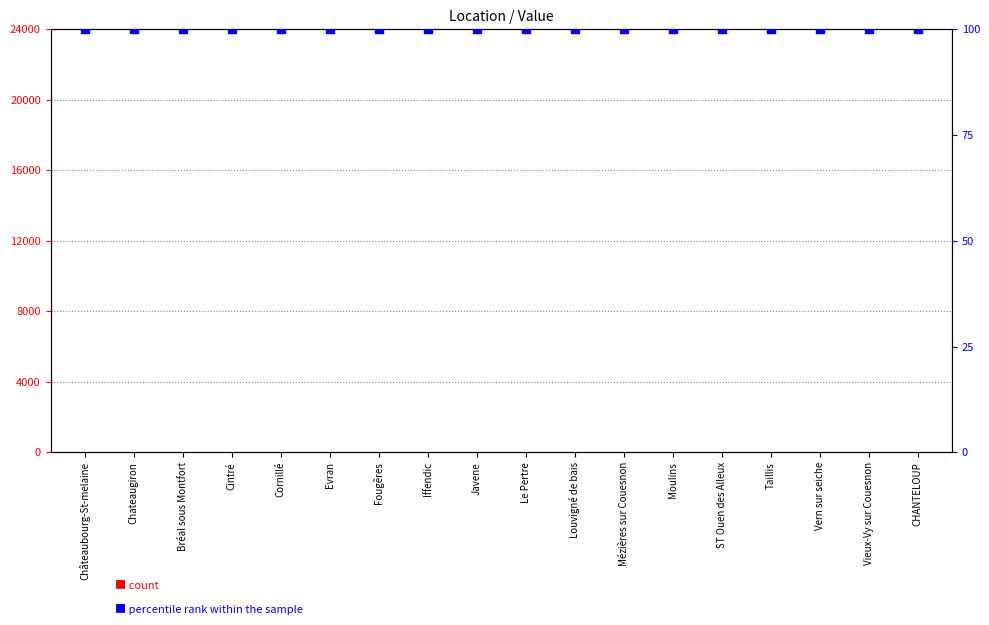

At how many categories does at least one series exceed 42?

18